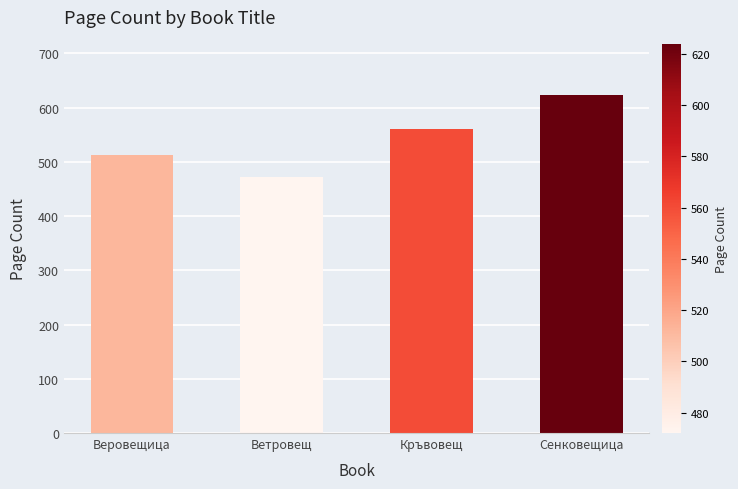

Which has a higher value, Сенковещица or Веровещица?

Сенковещица